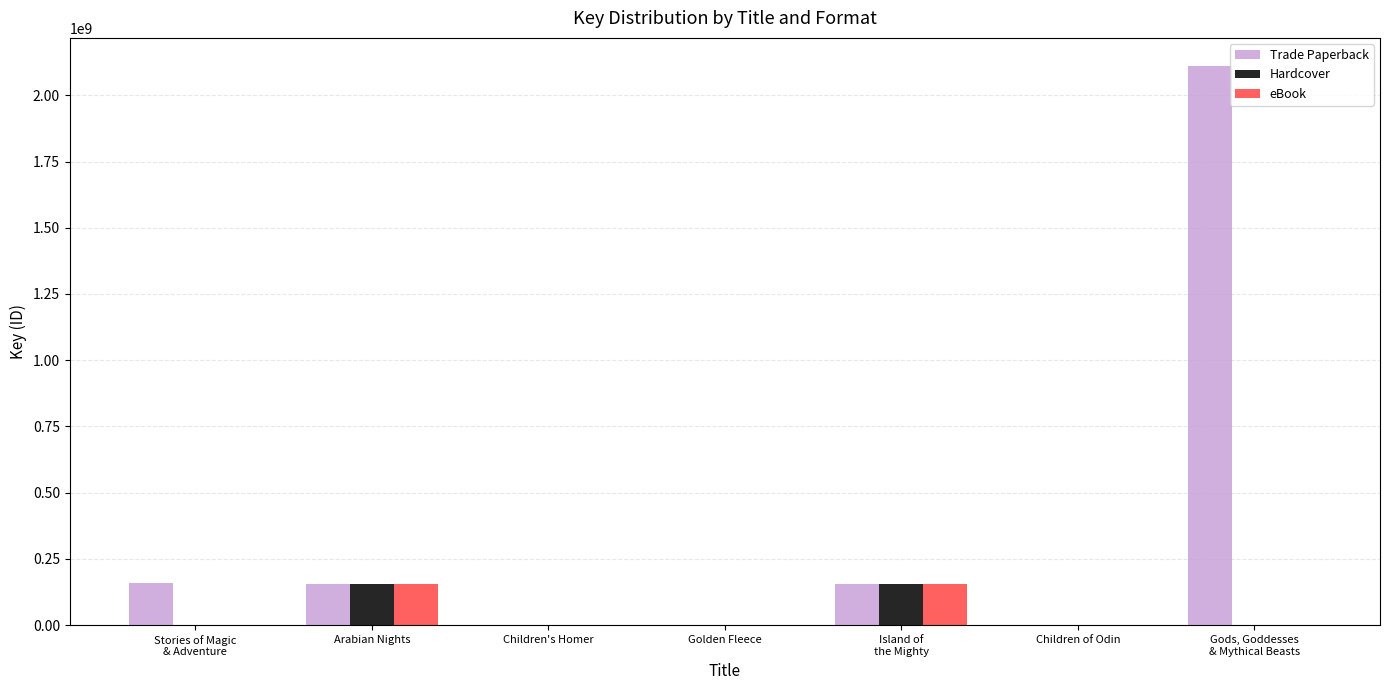

Count the number of data series in this chart.

3